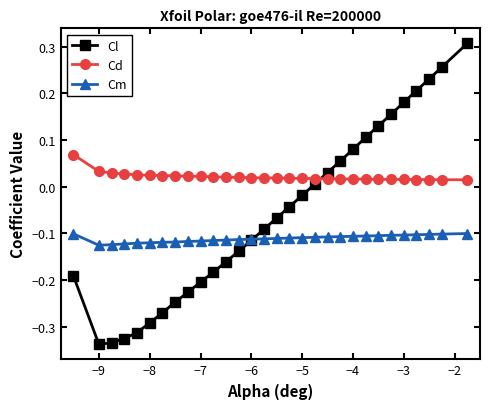

Which series has the largest range (max minus min)?

Cl